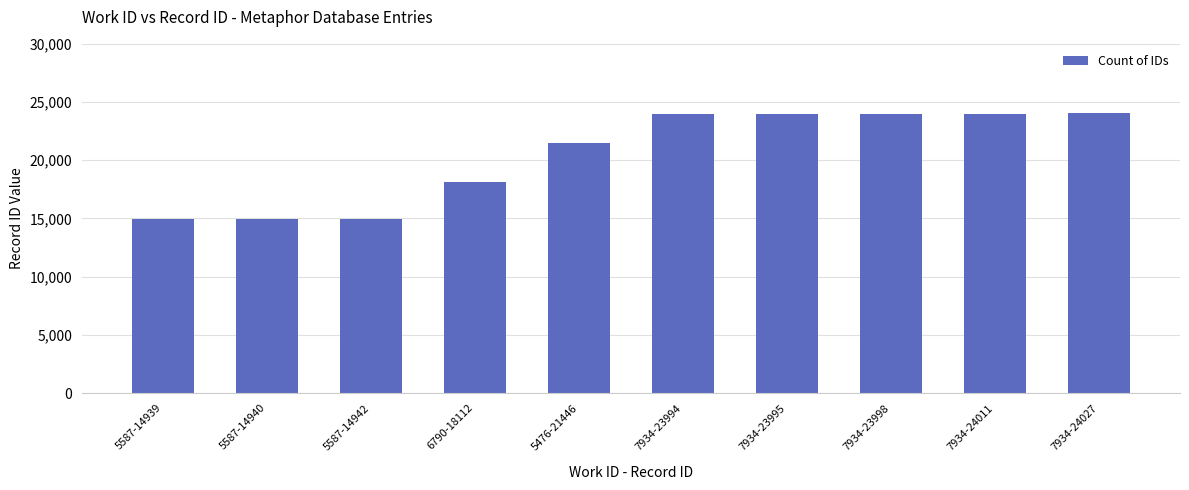

What is the label of the 8th bar from the left?

7934-23998